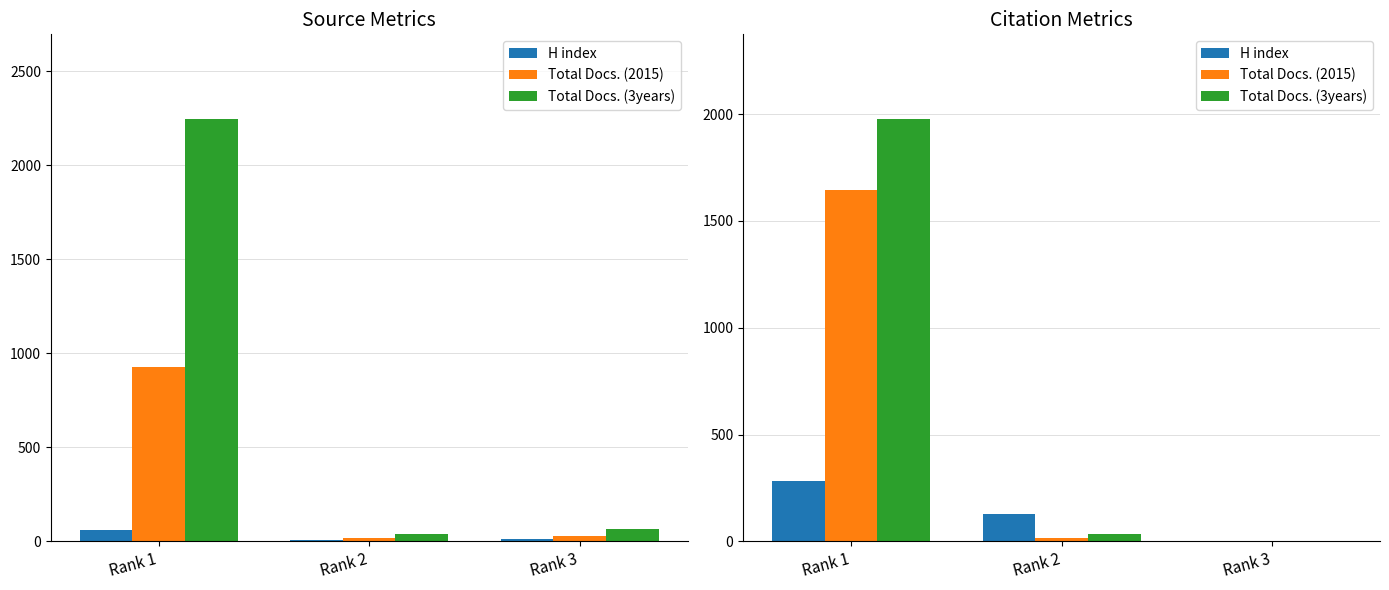

What is the average value of the H index series?

138